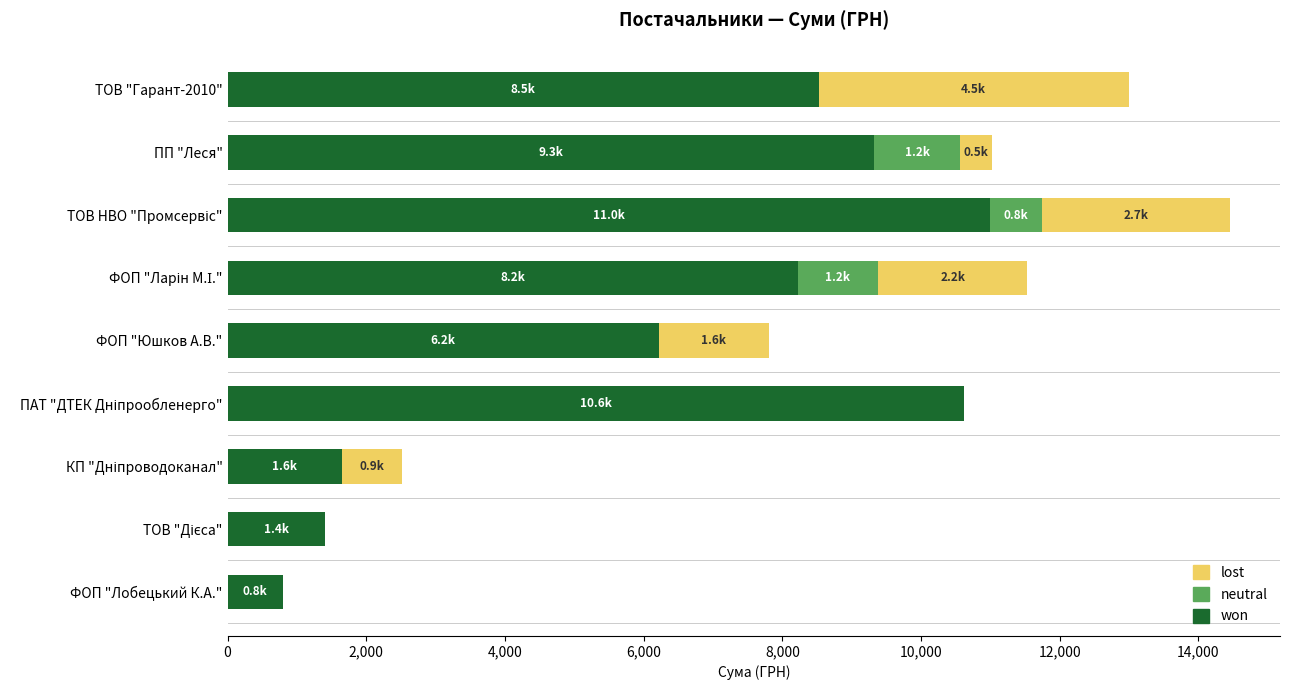

Is it true that won equals 2928.8 at ПП "Леся"?

False